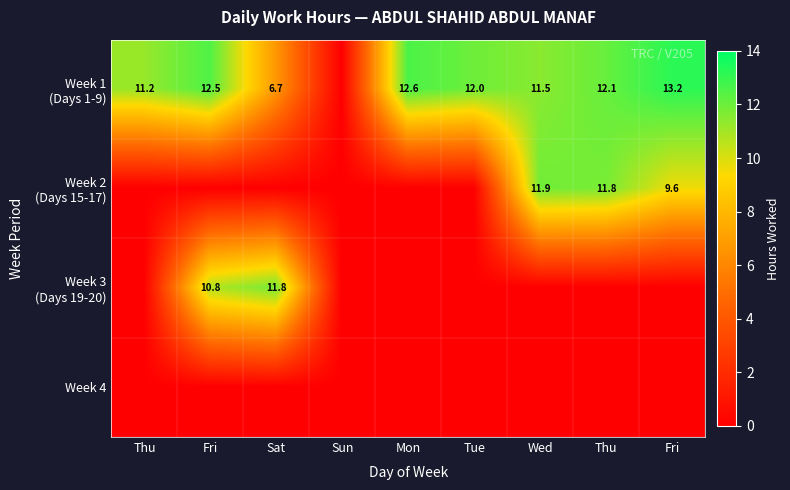

The value of Week 2 (Days 15-17) at Fri is -7.7. True or false?

False